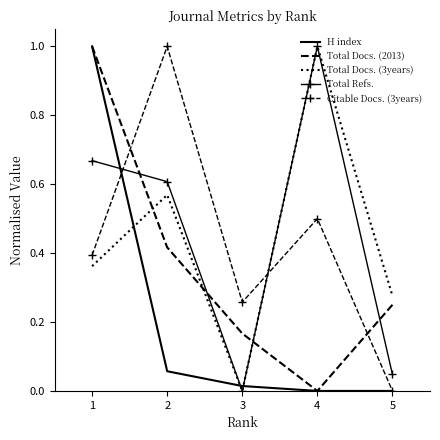

Which series changed the most between 4 and 5?

Total Refs.